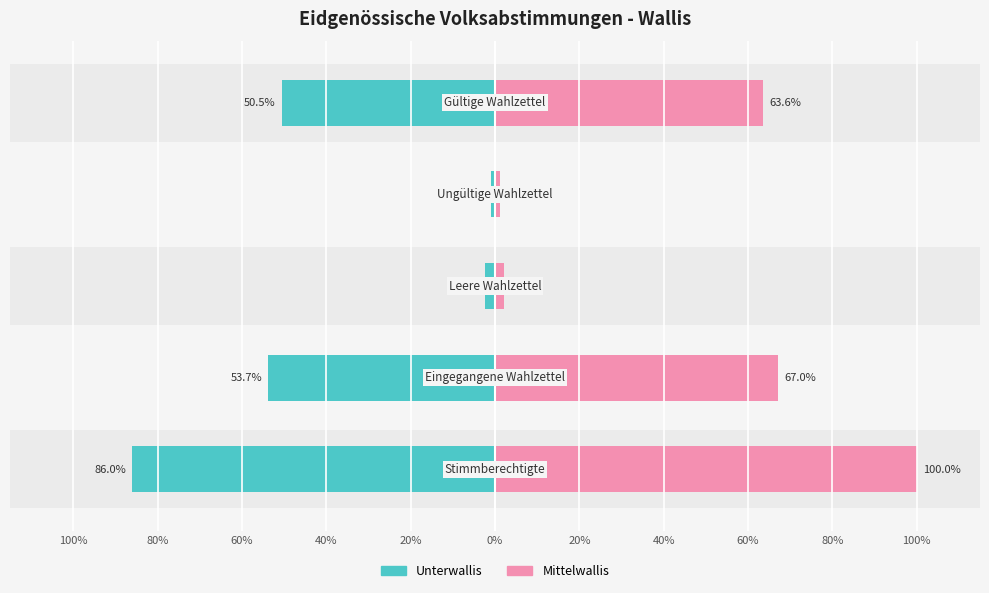

Rank the series by their maximum value, from lowest to highest.

Unterwallis, Mittelwallis